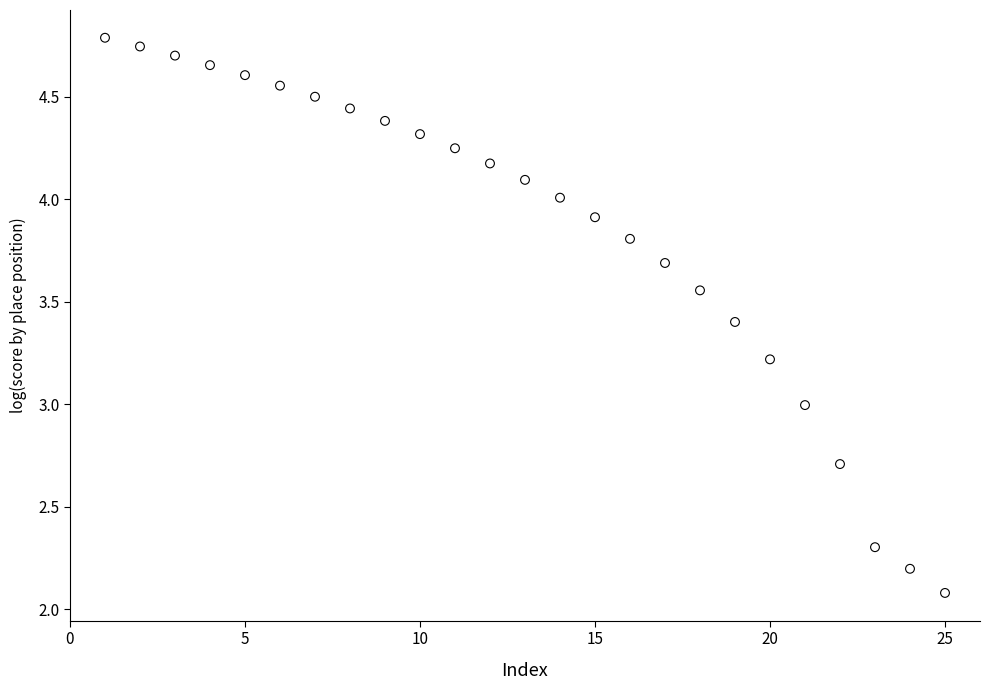

What is the range of X values (max minus min)?

24.0